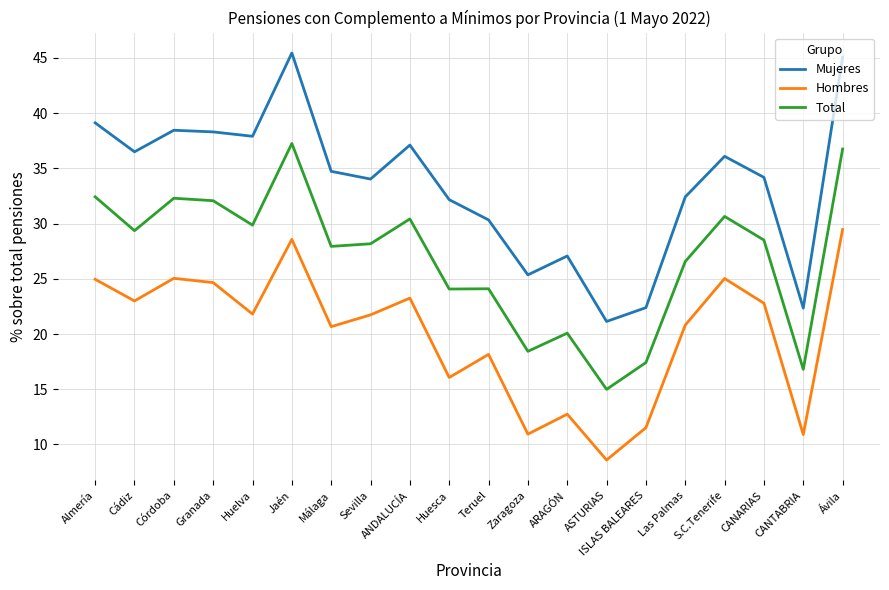

Rank the series by their maximum value, from highest to lowest.

Mujeres, Total, Hombres